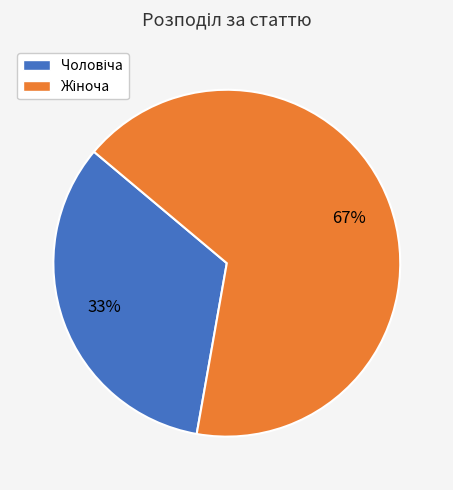

Does any single category account for the majority?

Yes